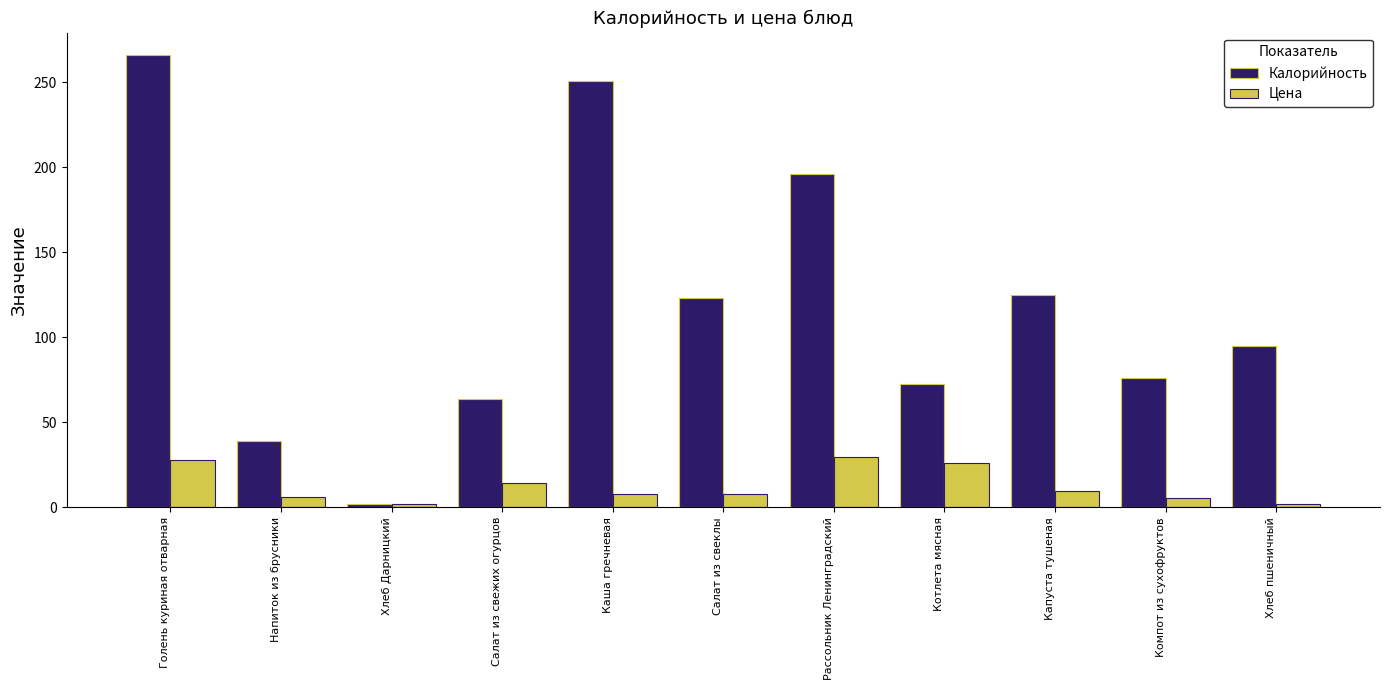

Which series changed the most between Голень куриная отварная and Котлета мясная?

Калорийность